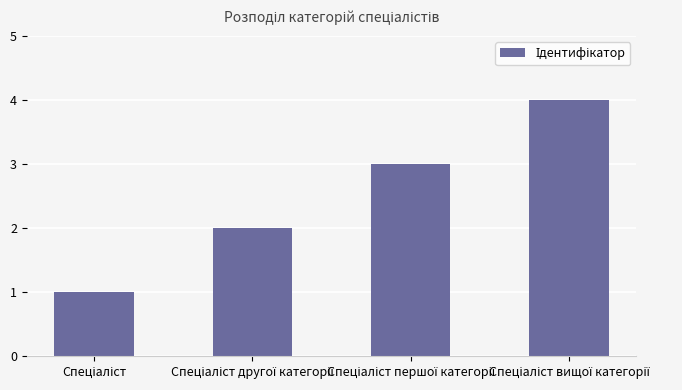

What is the difference between the maximum and minimum values?

3